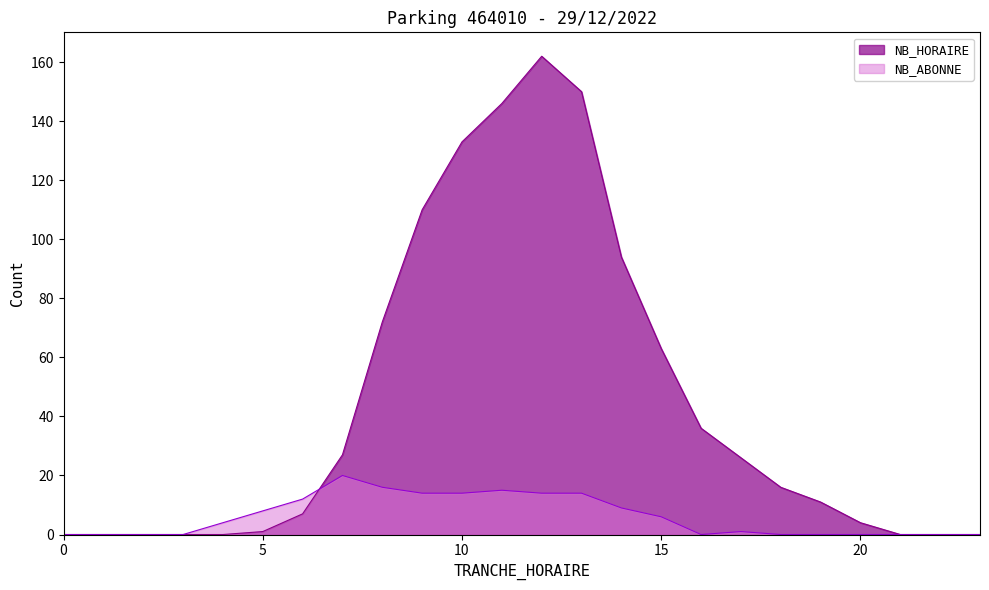

Which series has the largest range (max minus min)?

NB_HORAIRE